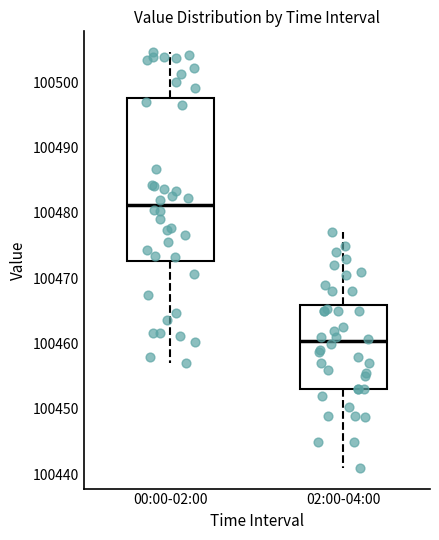

Which box's median line is the lowest?

02:00-04:00